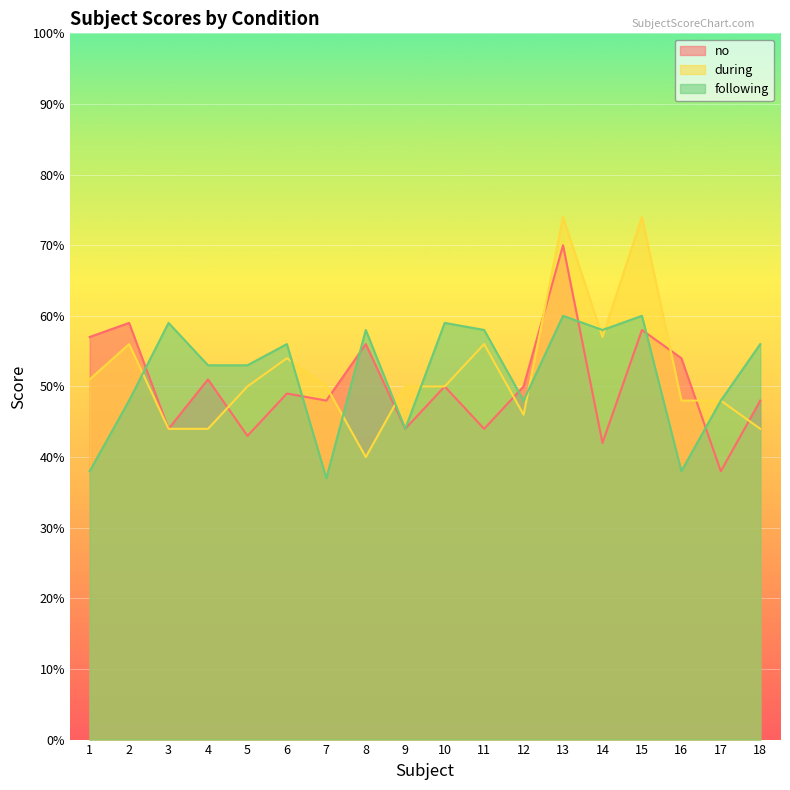

Which series changed the most between 5 and 15?

during